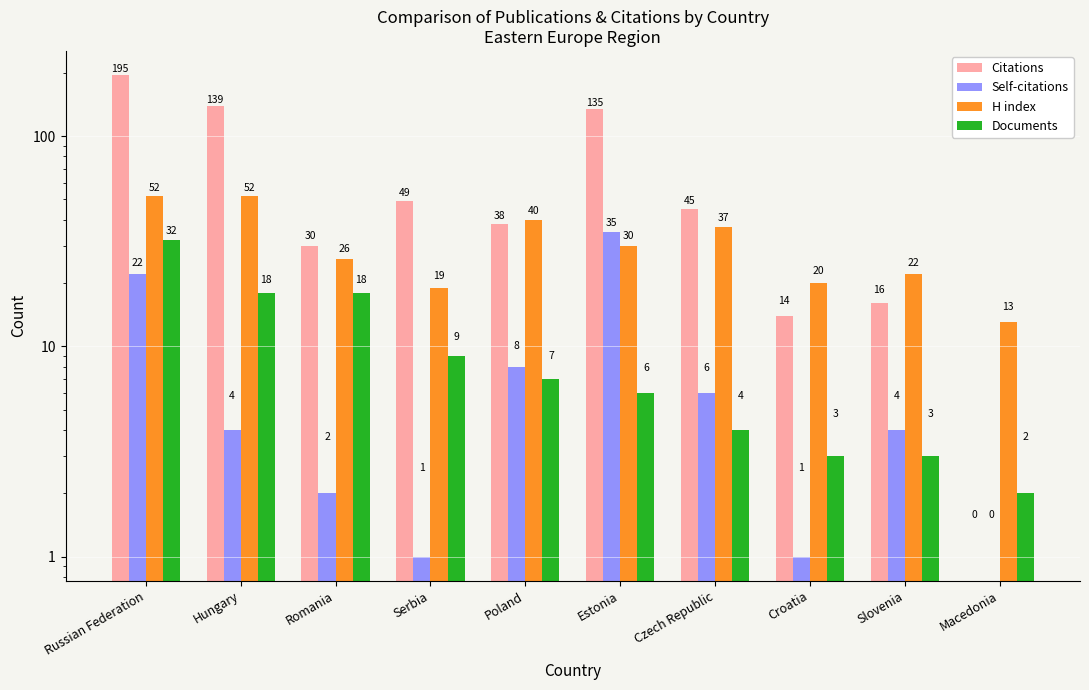

What is the total value across all series at Russian Federation?

301